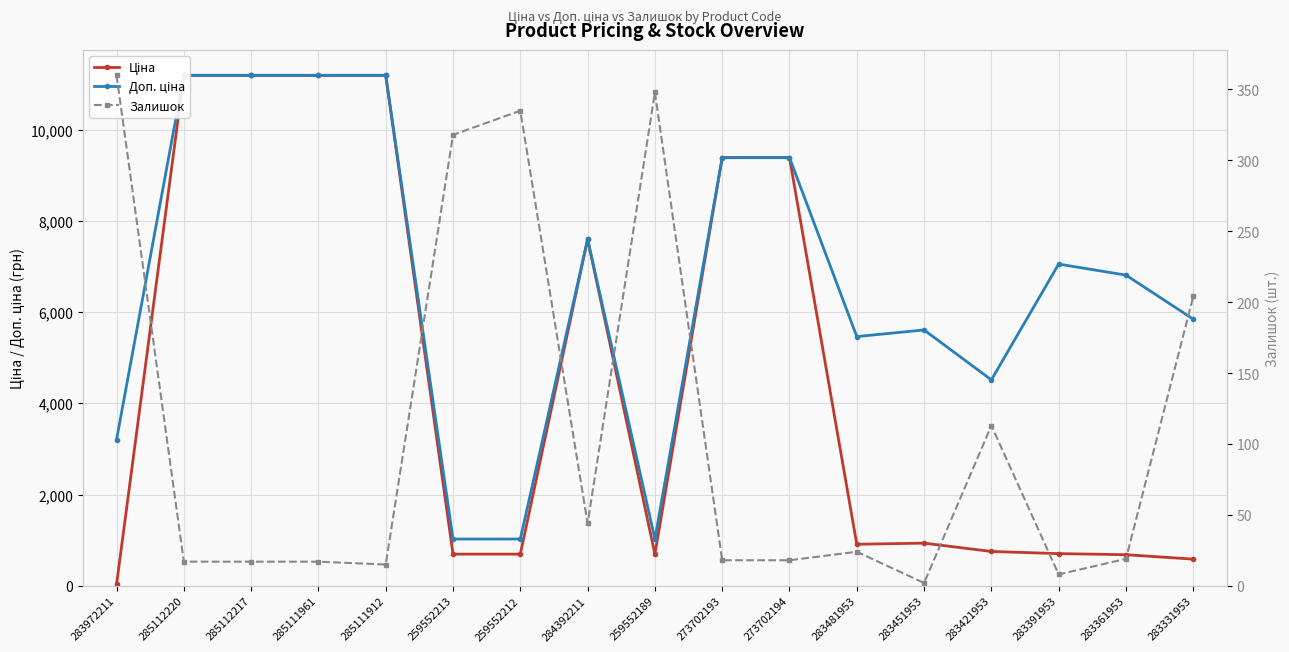

What is the difference between the highest and lowest values at 284392211?

7552.5